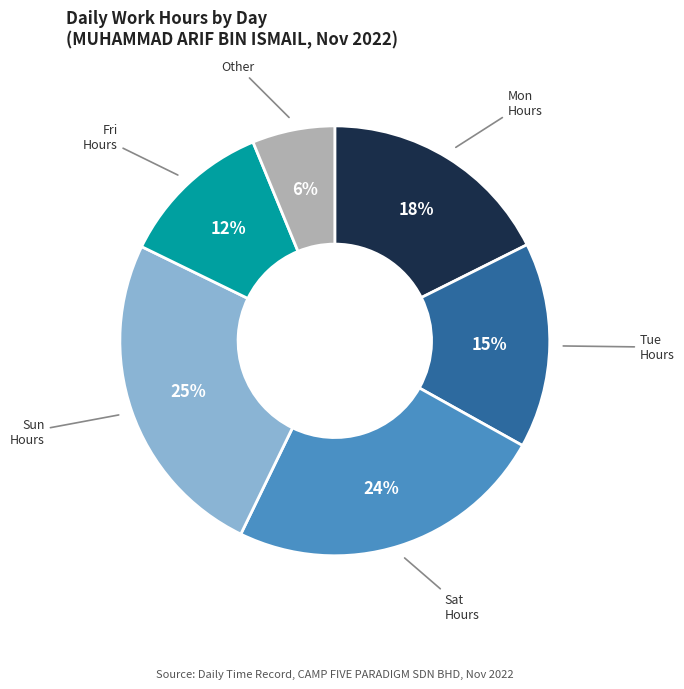

Is there a majority slice in this chart?

No